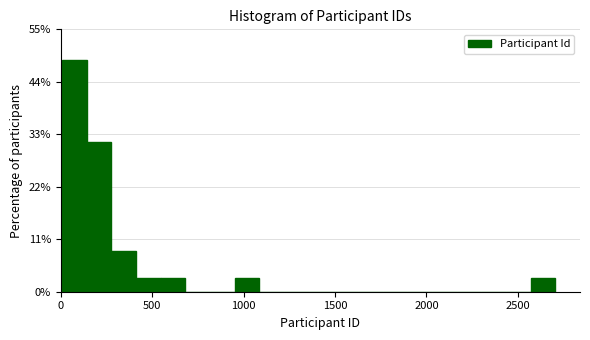

Around what value on the x-axis is the tallest bar? Give the approximate position of its centre, as read against the axis.

50